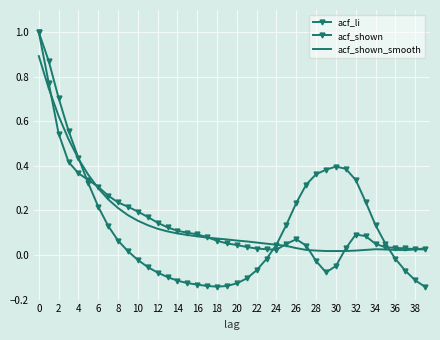

How many data points does each series have?

40